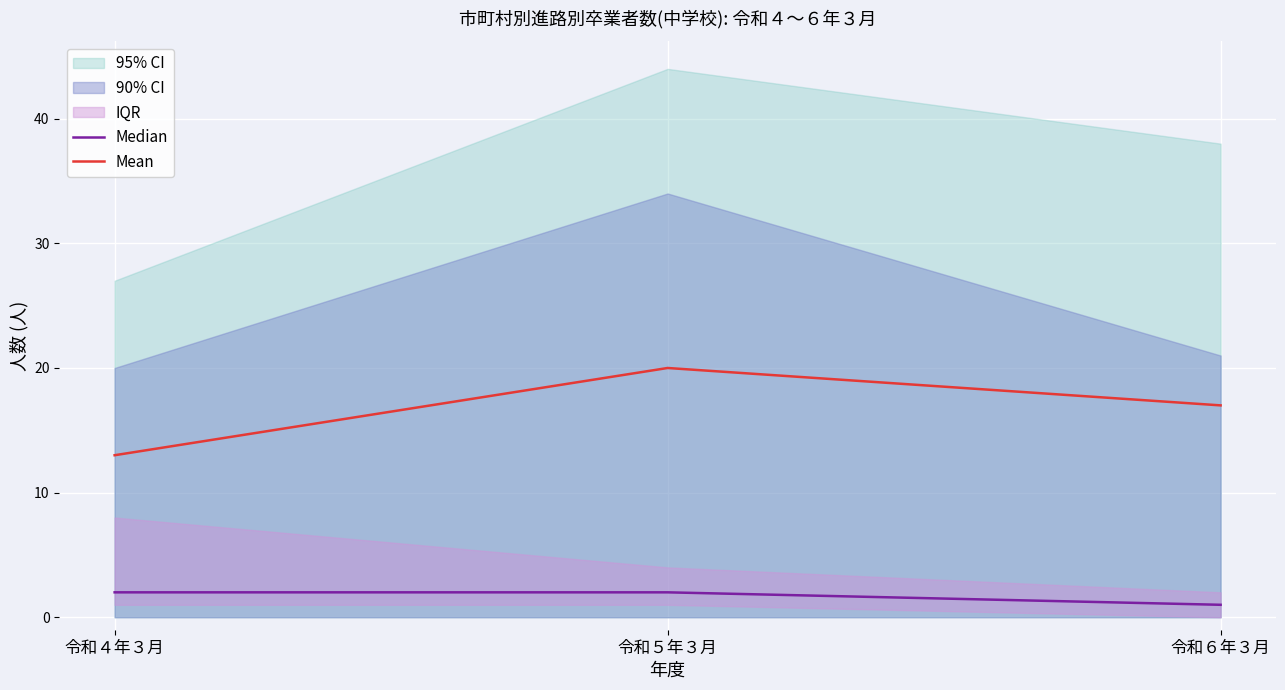

Is it true that Mean equals 17 at 令和６年３月?

True